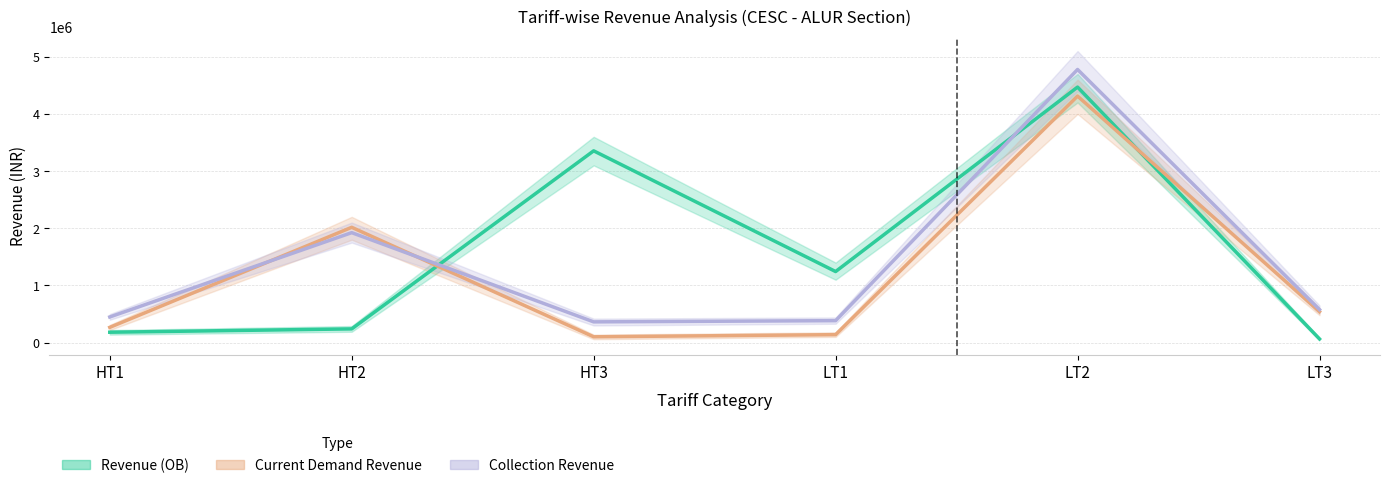

Between which two adjacent categories do Current Demand Revenue and Collection Revenue first intersect?

HT1 and HT2